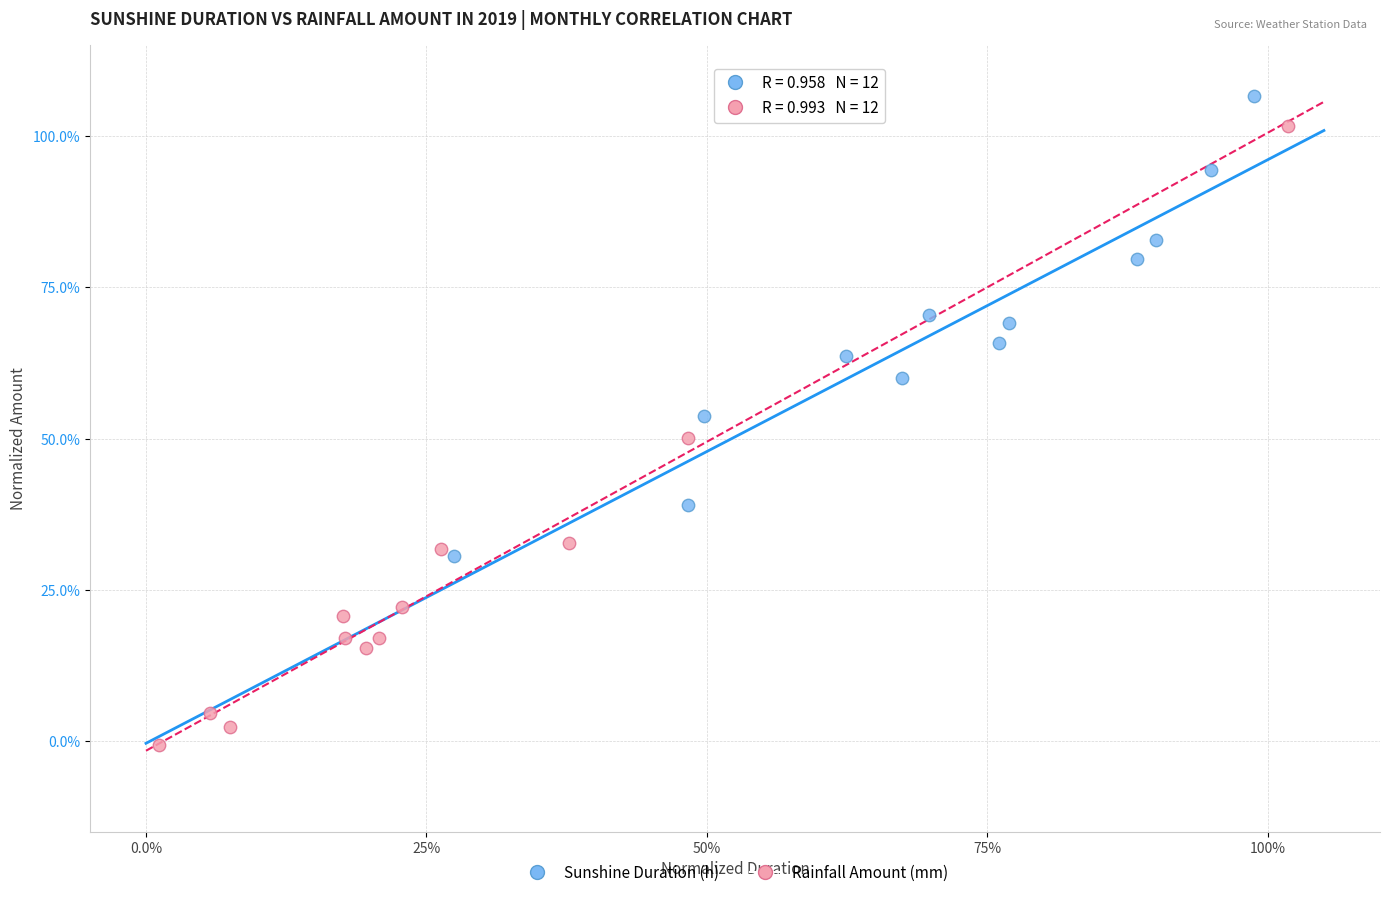

What are all the series names shown in the legend?

Sunshine Duration (h), Rainfall Amount (mm)